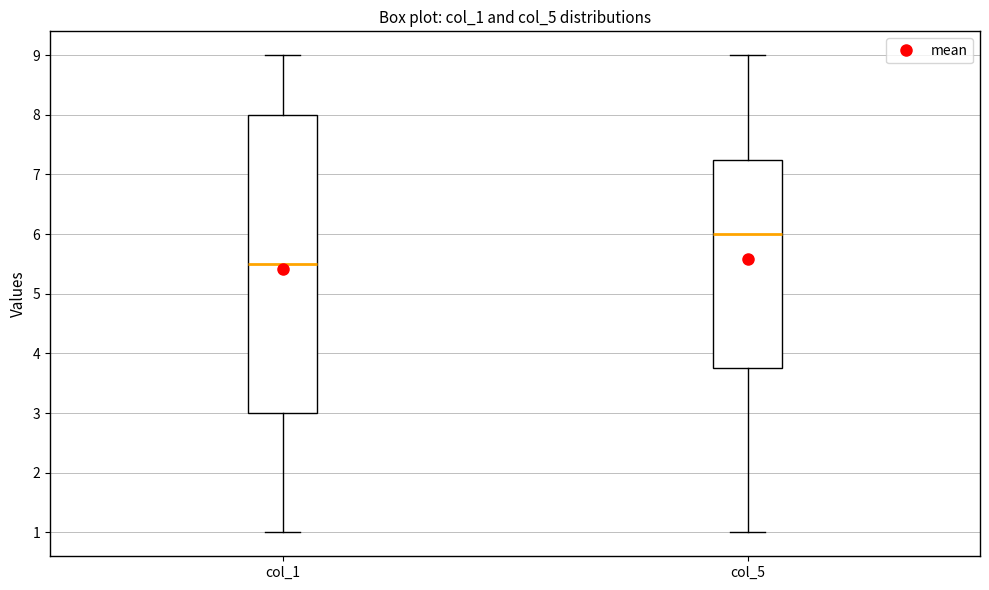

Comparing the boxes themselves (not the whiskers), which one is the tallest?

col_1